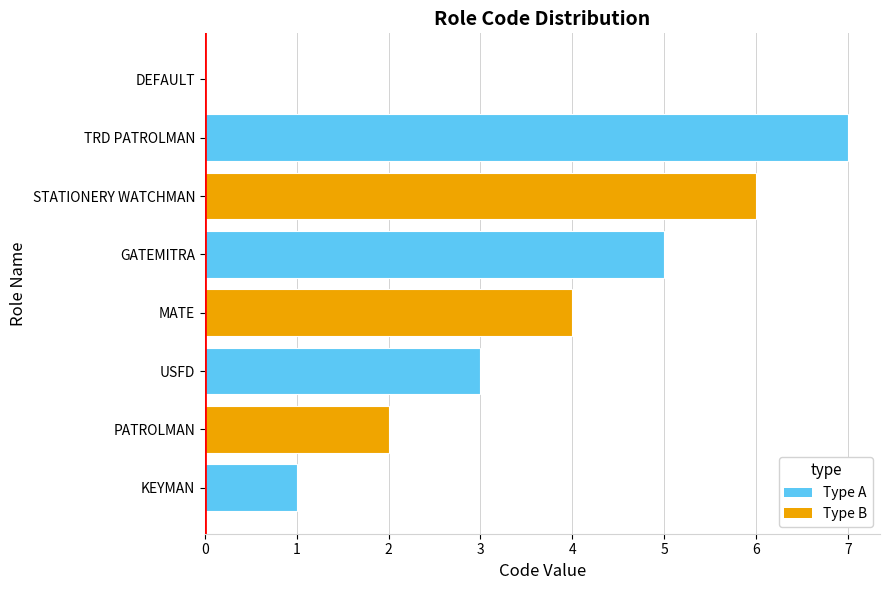

Reading bottom to top, extract all data points from this chart.

KEYMAN=1	PATROLMAN=2	USFD=3	MATE=4	GATEMITRA=5	STATIONERY WATCHMAN=6	TRD PATROLMAN=7	DEFAULT=0